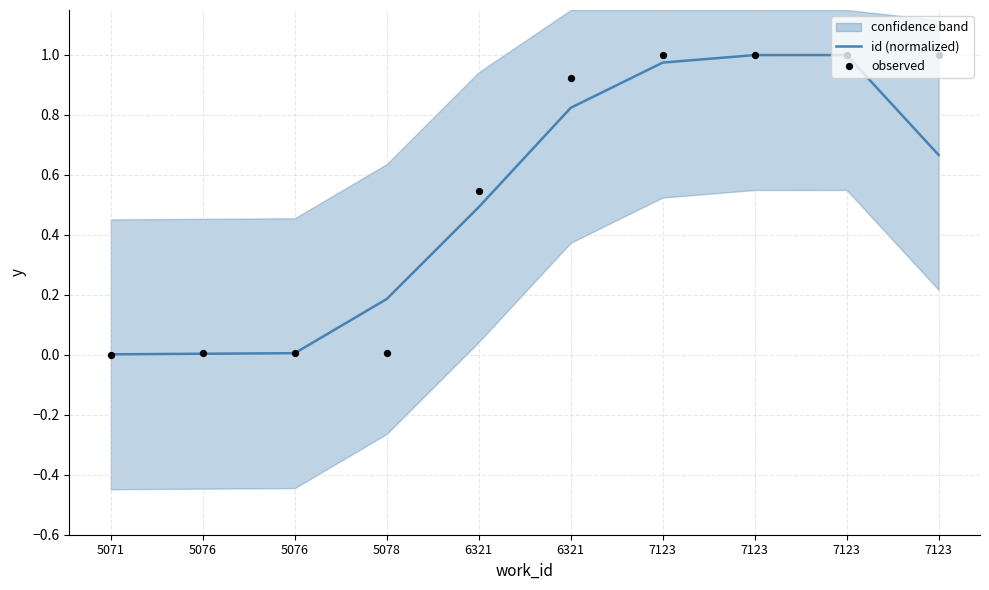

What are all the series names shown in the legend?

id (normalized), observed